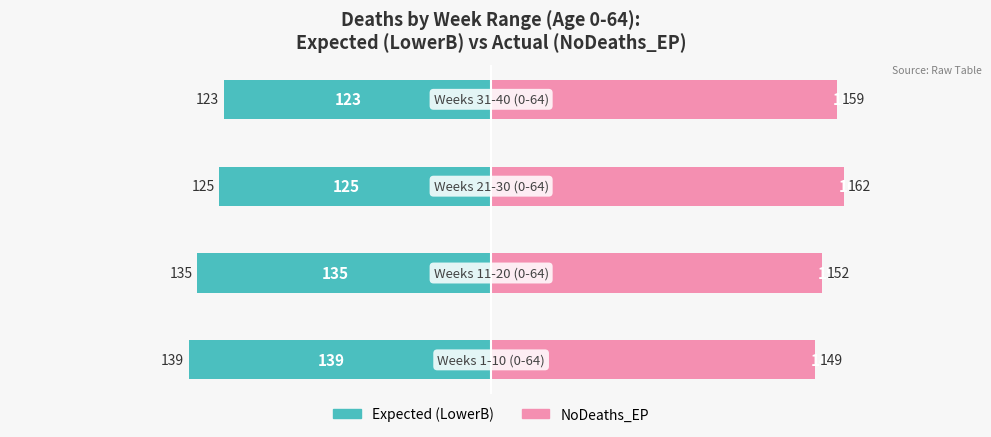

How many groups of bars are there?

4